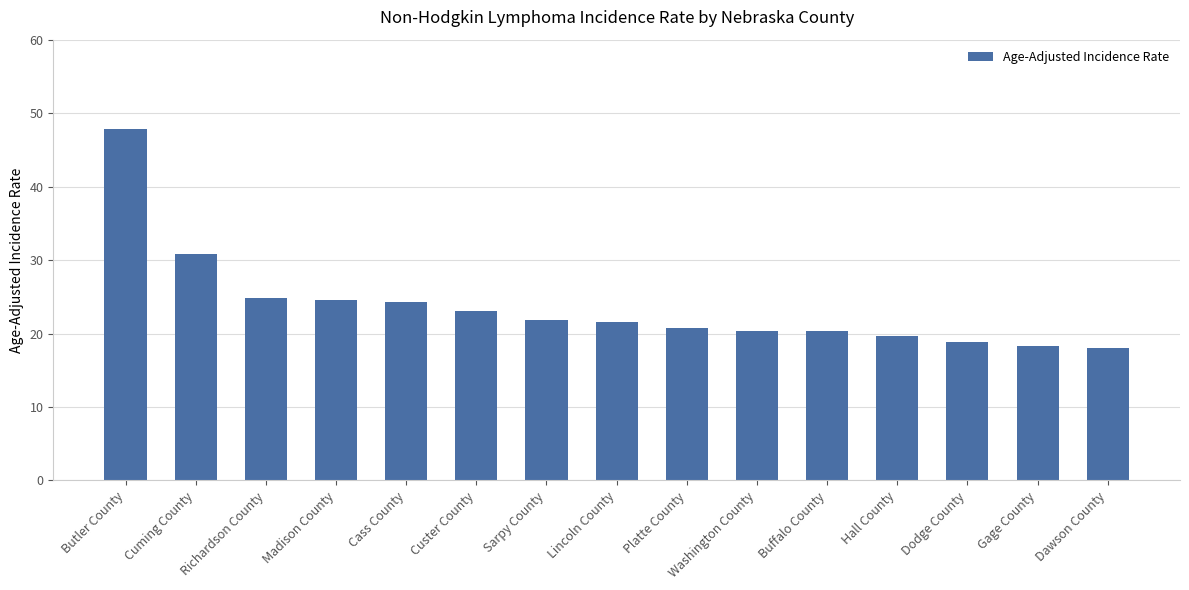

Are the bars grouped side by side (vs. stacked)?

No